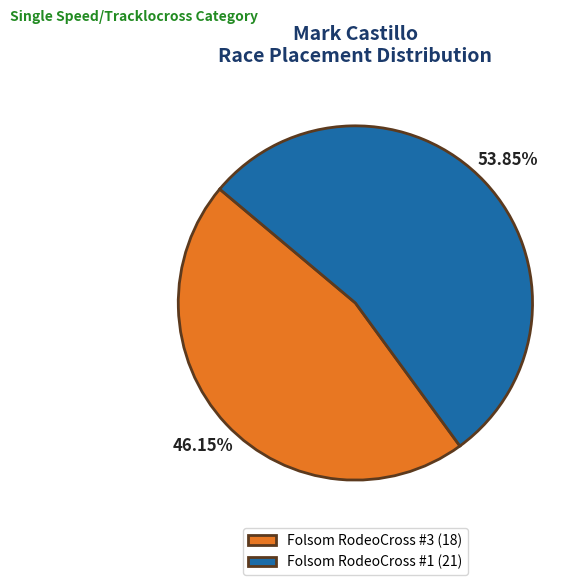

What percentage is the Folsom RodeoCross #3 slice, to the nearest percent?

46%